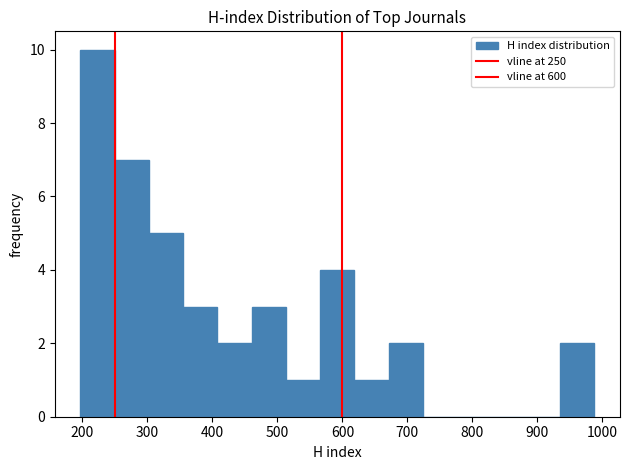

How tall is the bar that spans 250 to 300 on the x-axis? Neither the bar edges nor the heights are printed on the chart, so give them approximately, as read against the axes.

7